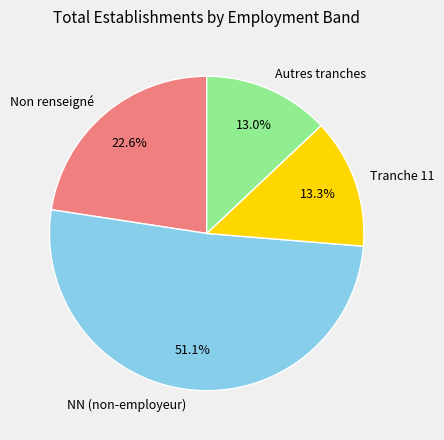

How many segments does this pie chart have?

4